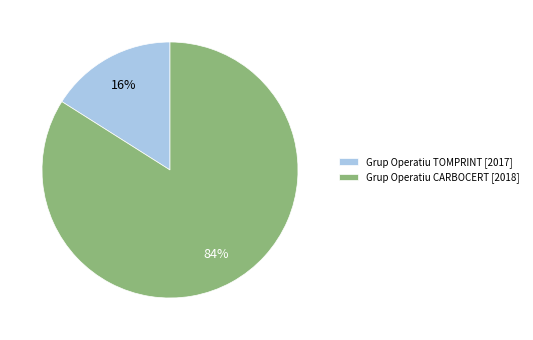

The Grup Operatiu TOMPRINT [2017] slice represents 16% of the pie. True or false?

True